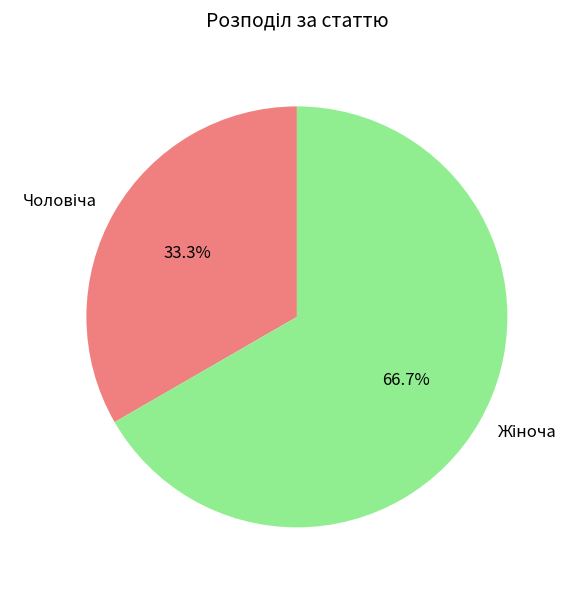

Does any single category account for the majority?

Yes